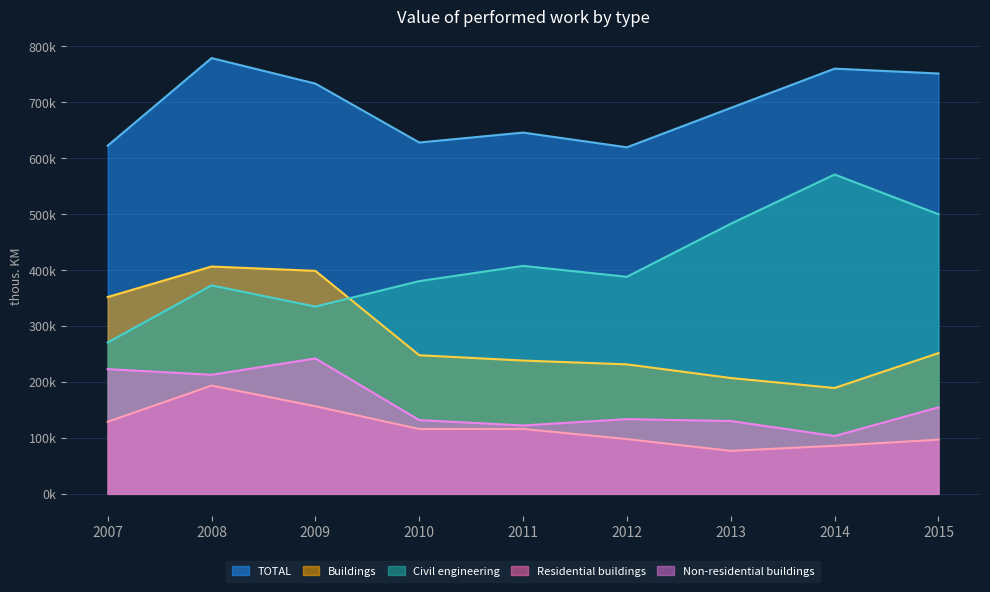

Where does the TOTAL series first go above 689308?

2008